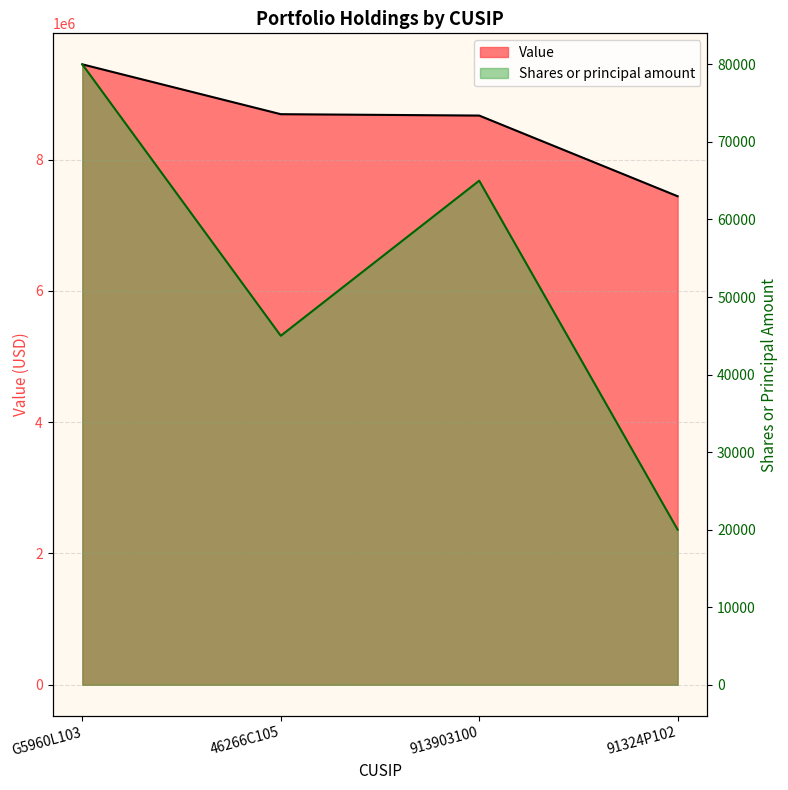

How many series are shown in this chart?

2